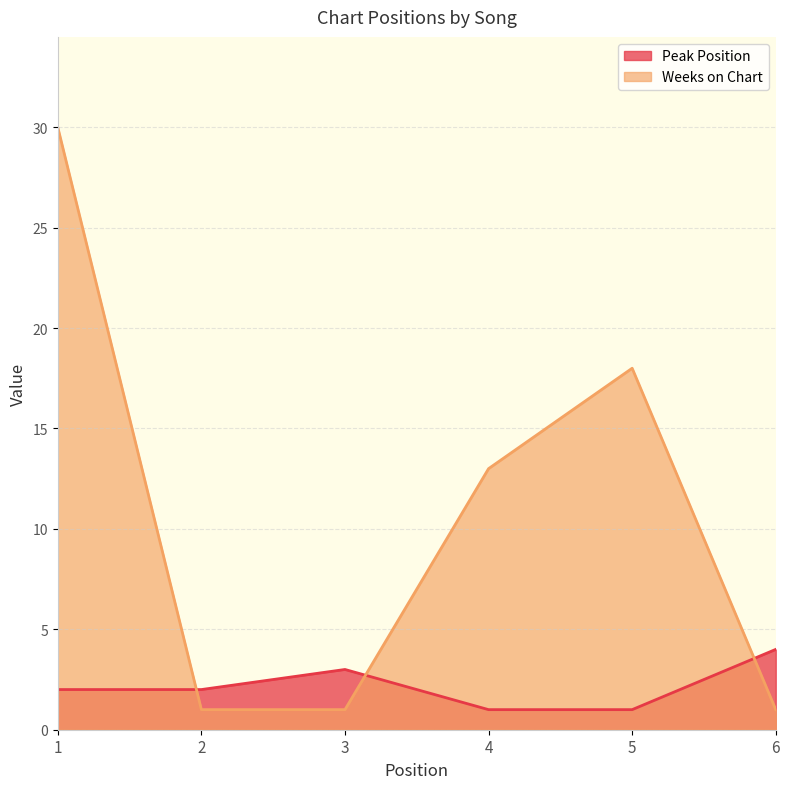

The value of Weeks on Chart at 4 is 13. True or false?

True